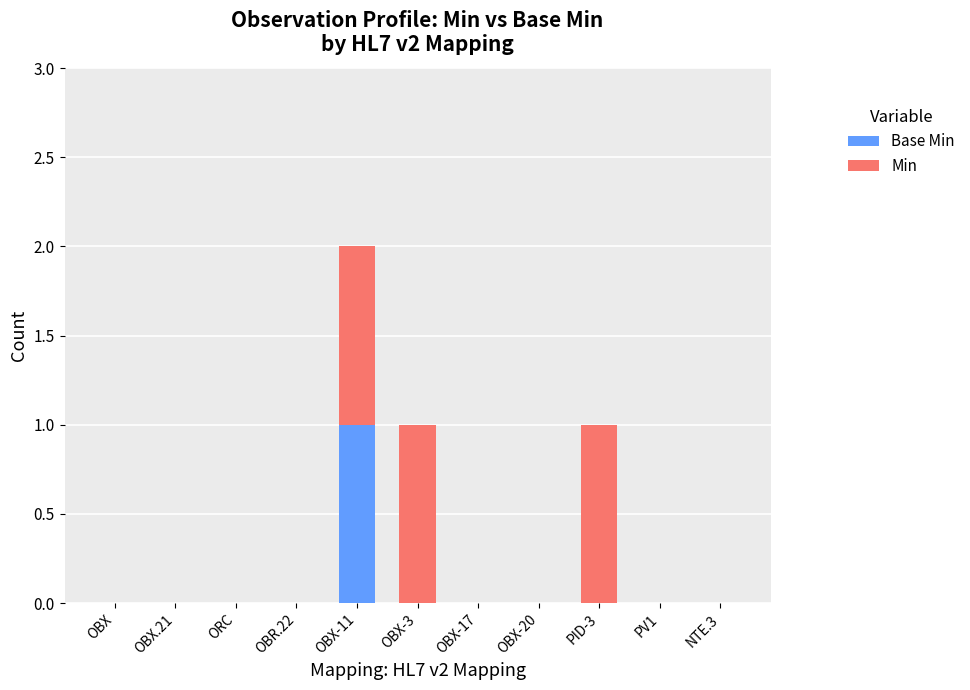

At which category is the sum across all series the highest?

OBX-11